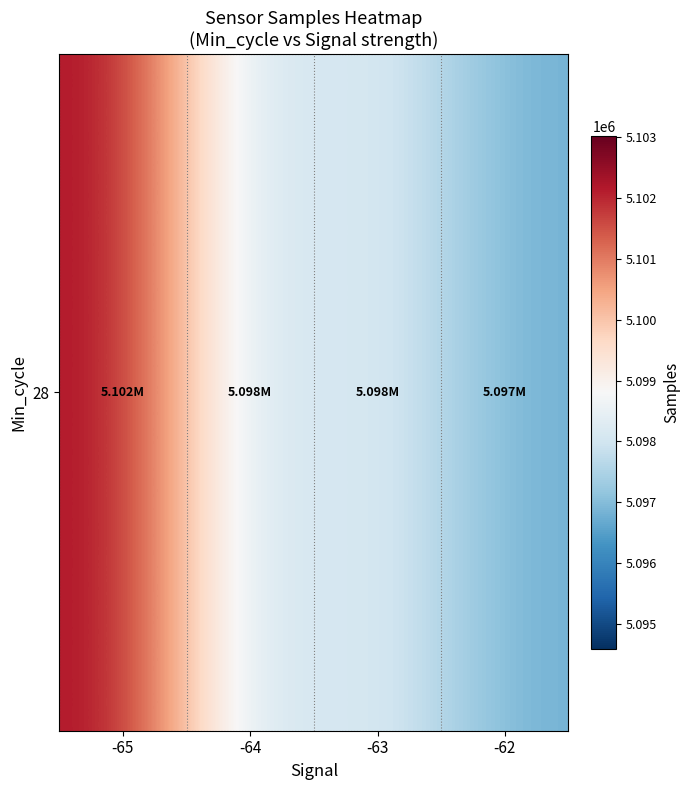

What is the change in value from -64 to -62?

-919.3